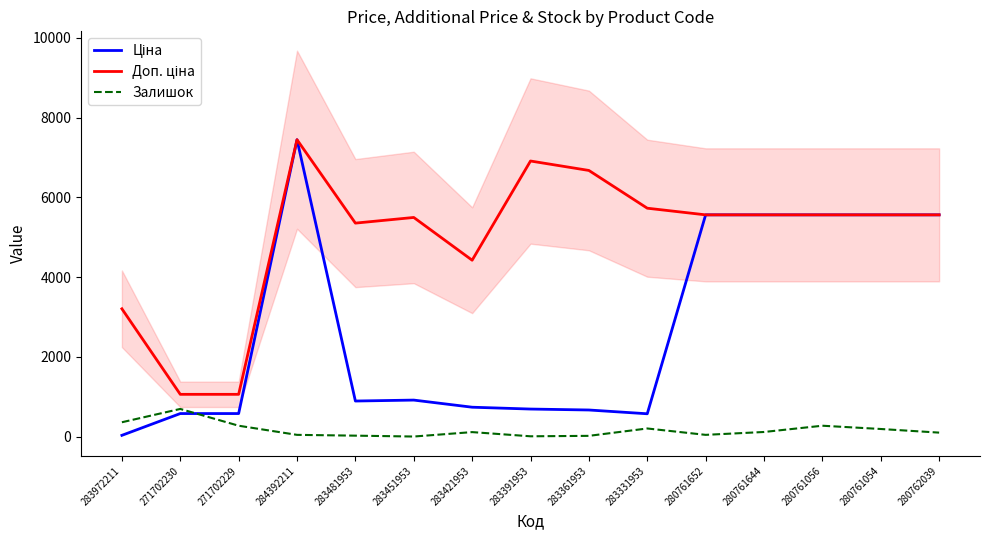

Is this an area chart (filled region under the line)?

No